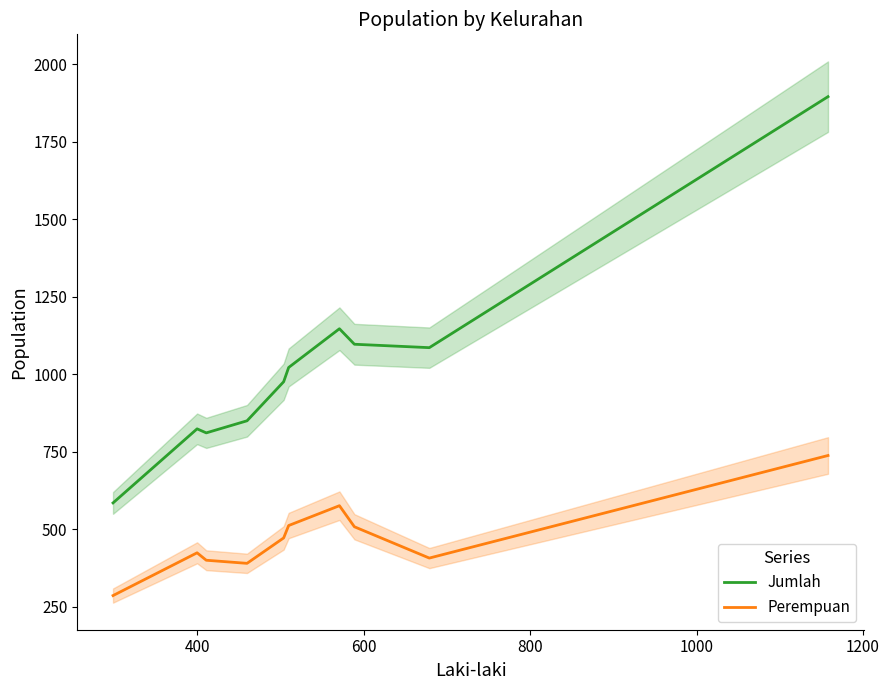

True or false: Jumlah and Perempuan cross at least once.

False